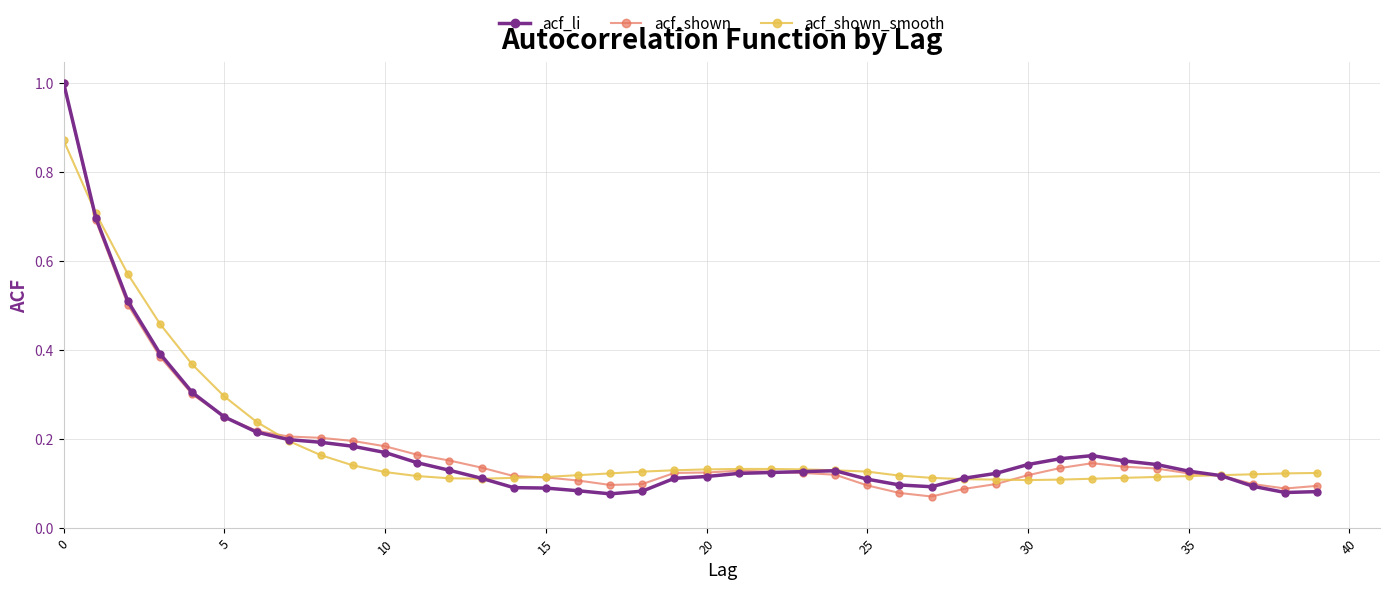

At how many categories does at least one series exceed 0?

40